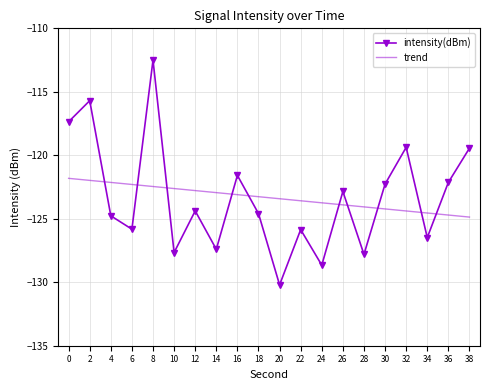

Reading left to right, list all the values displayed in this chart.

0=-117.4	2=-115.7	4=-124.8	6=-125.8	8=-112.5	10=-127.7	12=-124.4	14=-127.4	16=-121.6	18=-124.6	20=-130.2	22=-125.9	24=-128.7	26=-122.9	28=-127.8	30=-122.3	32=-119.4	34=-126.5	36=-122.1	38=-119.4